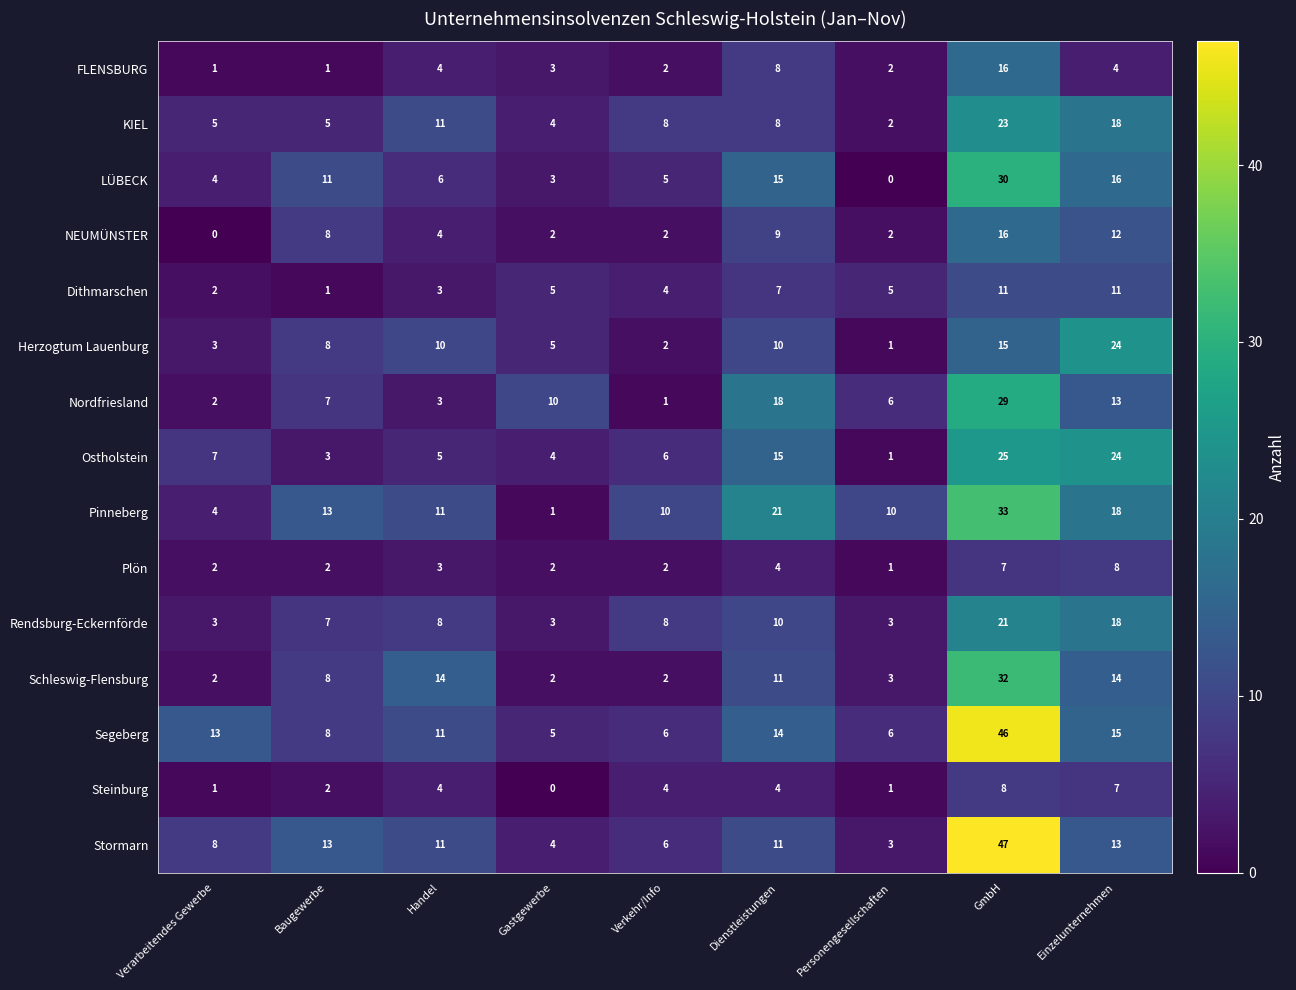

Where is Segeberg nearest to the value 25?

Einzelunternehmen